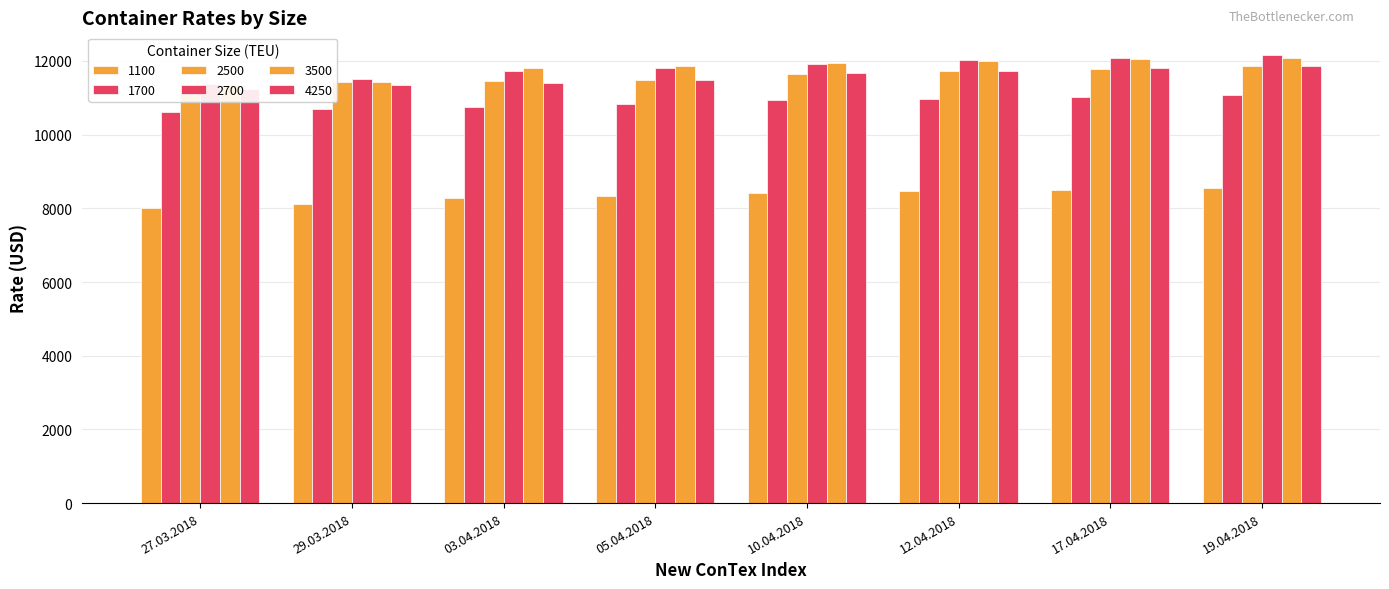

What is the greatest value displayed?

12168